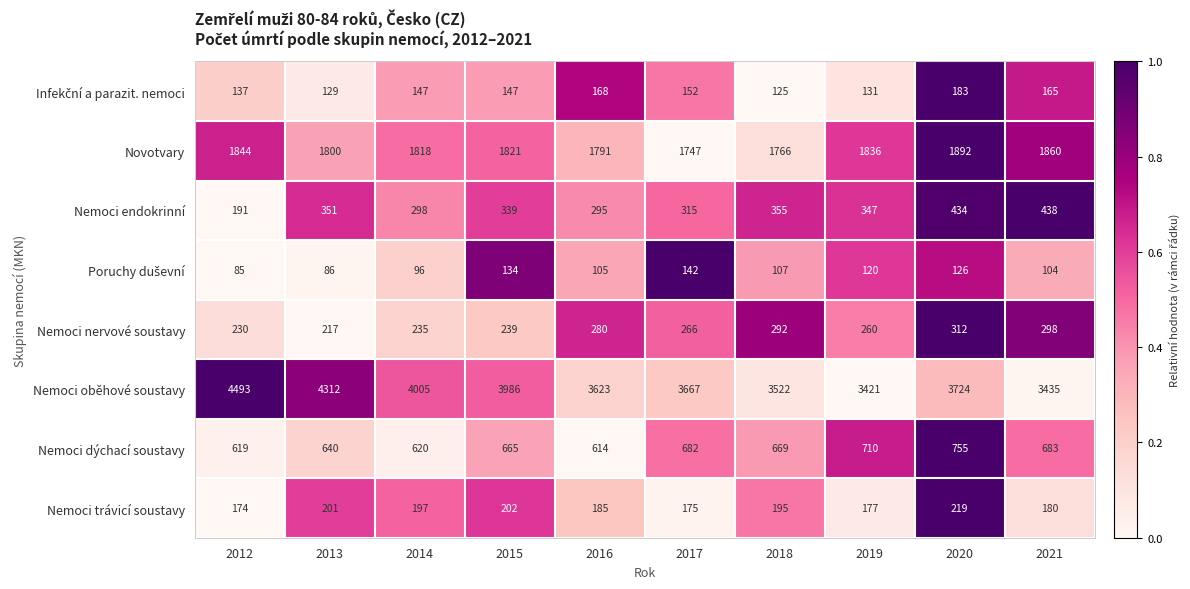

What is the difference between the Novotvary values at 2017 and 2013?

53